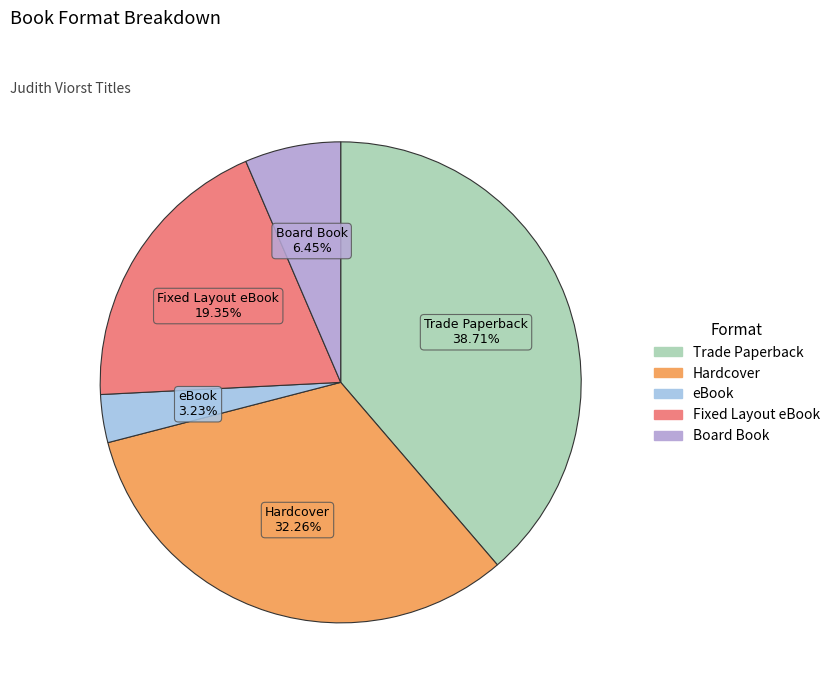

Which slice is the smallest?

eBook